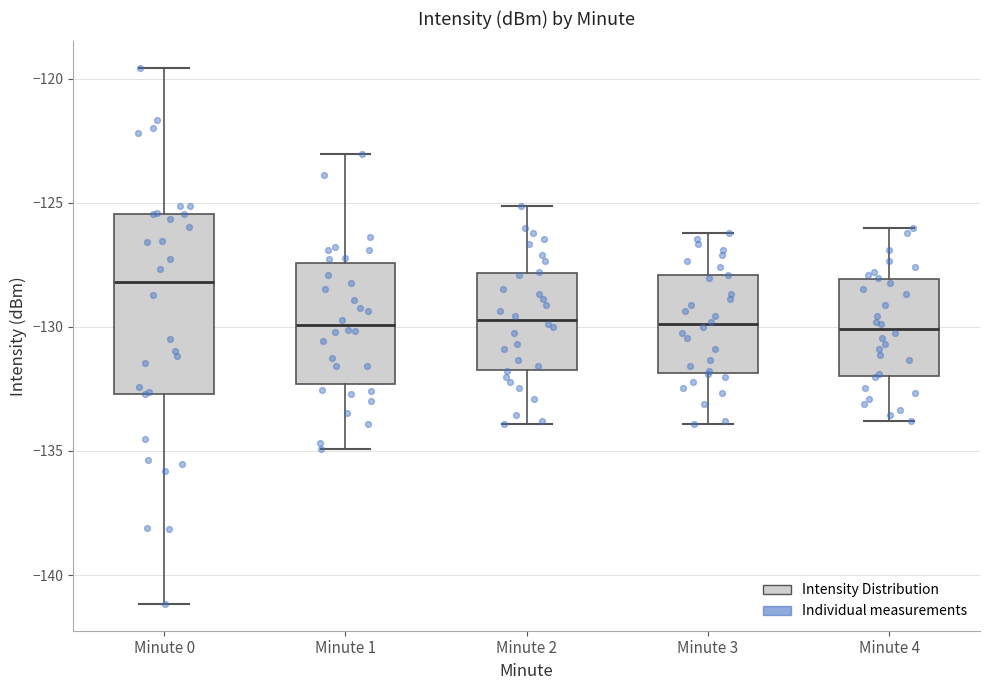

Where does the lower whisker of the box for Minute 2 end on the y-axis? The values are not printed on the chart, so give them approximately, as read against the axis.

-134.0